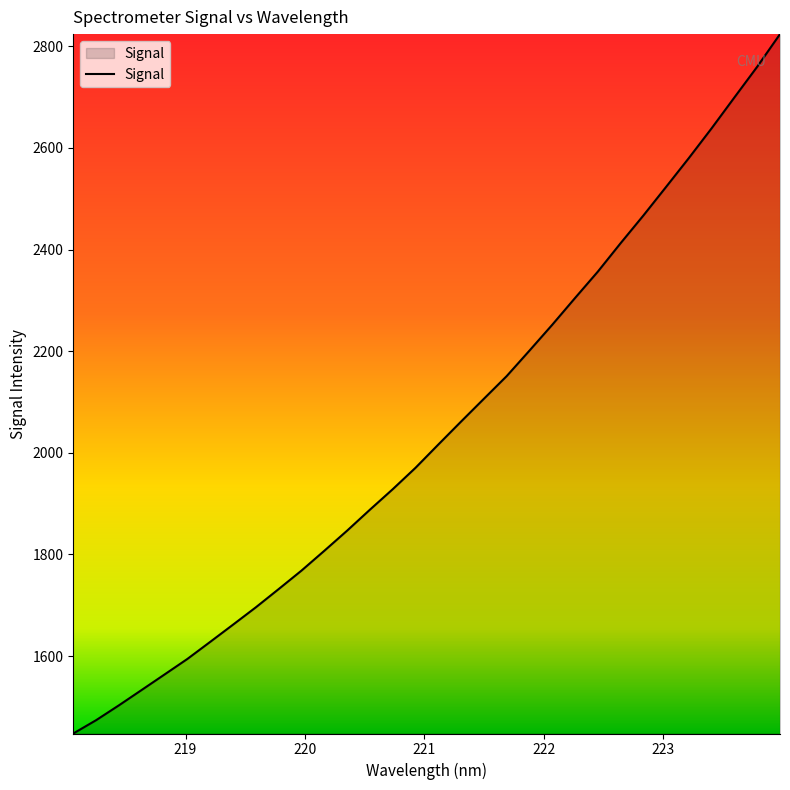

Reading right to left, what are all the values shown in this chart?

2824.1	2760.0	2699.6	2638.9	2580.3	2523.5	2467.0	2412.6	2356.6	2304.7	2252.0	2201.1	2150.9	2106.3	2061.5	2016.2	1970.5	1928.3	1888.0	1846.7	1807.1	1768.2	1731.8	1695.9	1661.8	1627.9	1594.4	1563.8	1533.4	1503.1	1473.8	1447.6